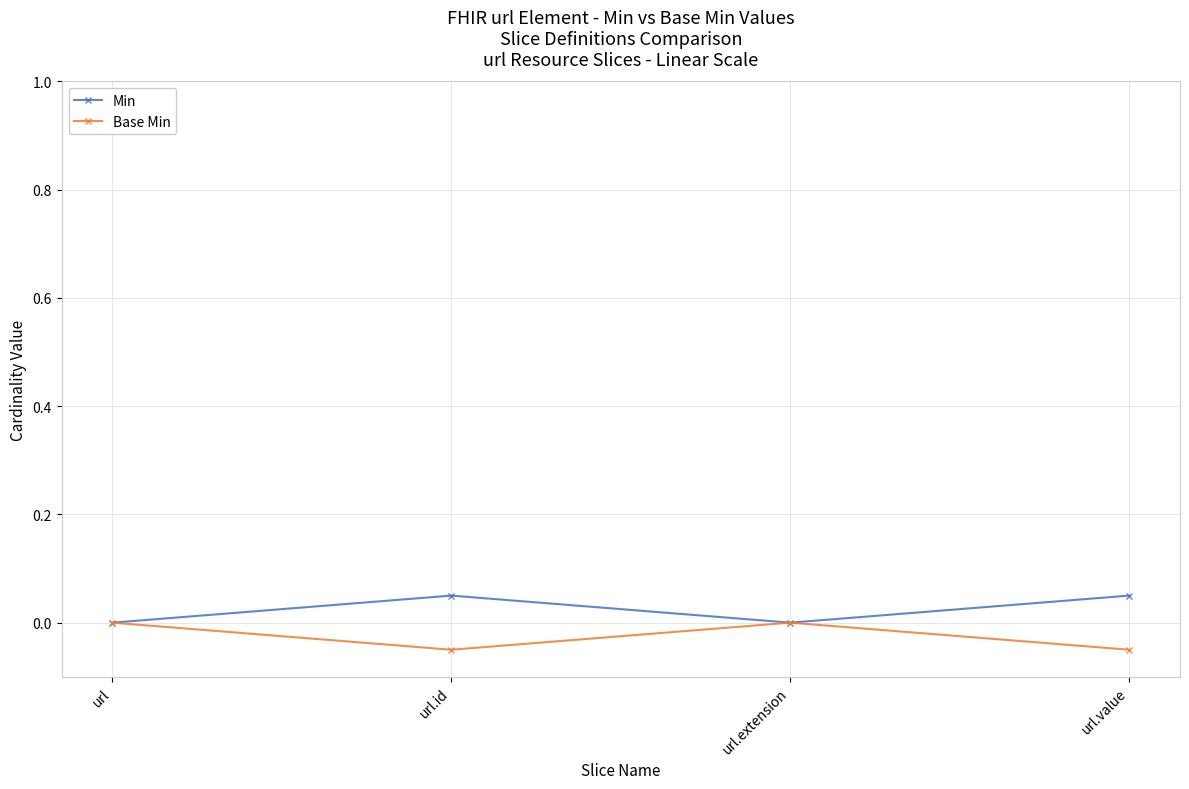

At which category does the chart reach its peak across all series?

url.id